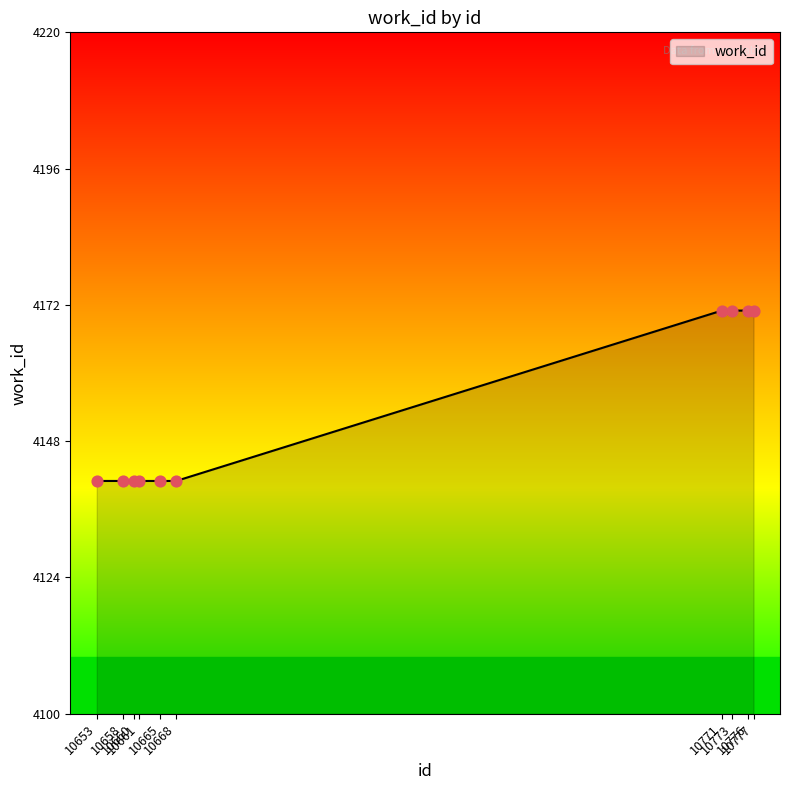

What is the difference between the maximum and minimum values?

30